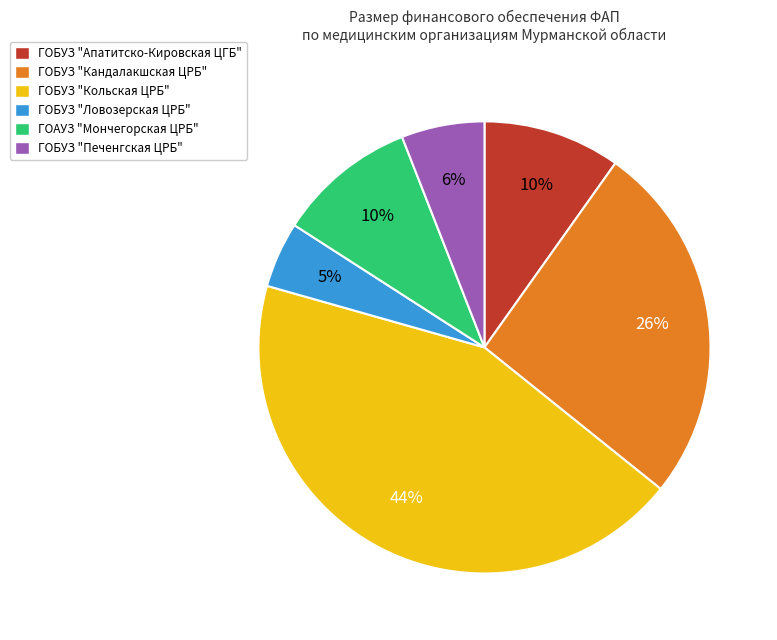

Is the sum of ГОБУЗ "Апатитско-Кировская ЦГБ" and ГОБУЗ "Кольская ЦРБ" greater than half?

Yes